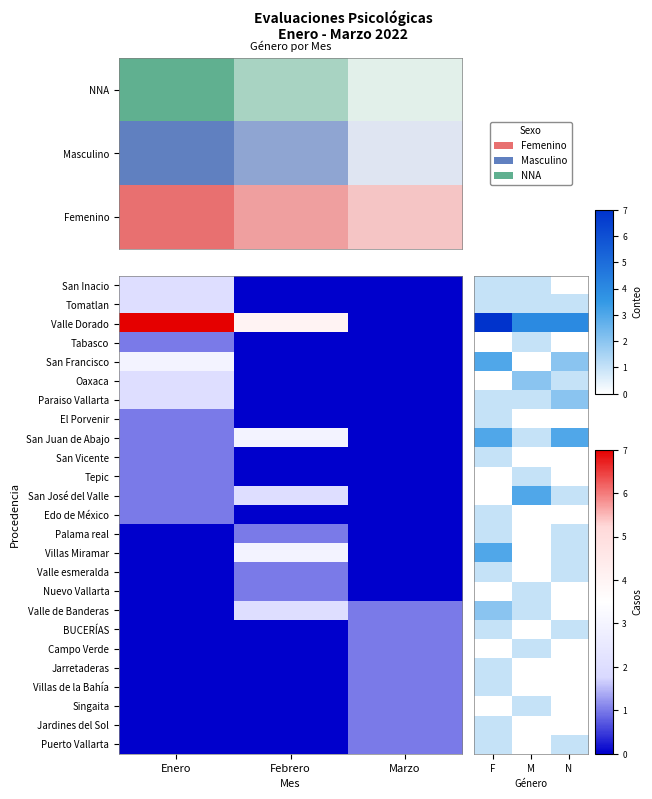

At which category is the sum across all series the highest?

F